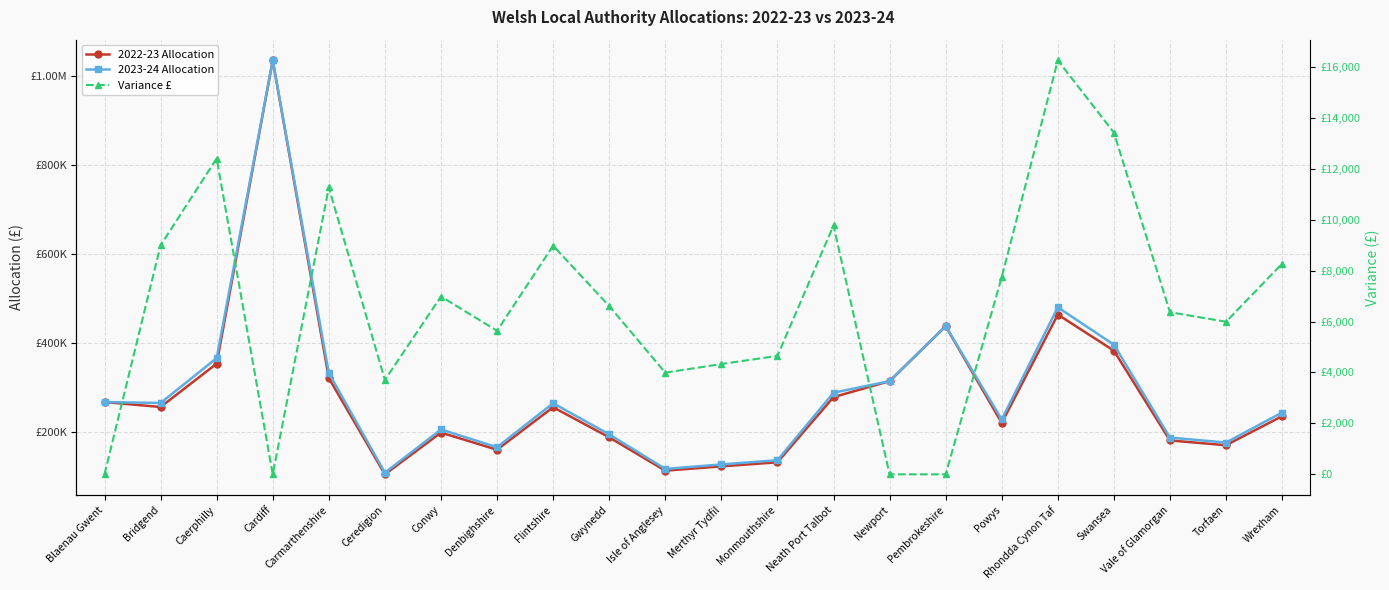

What is the spread (max minus min) of values at Pembrokeshire?

438218.5